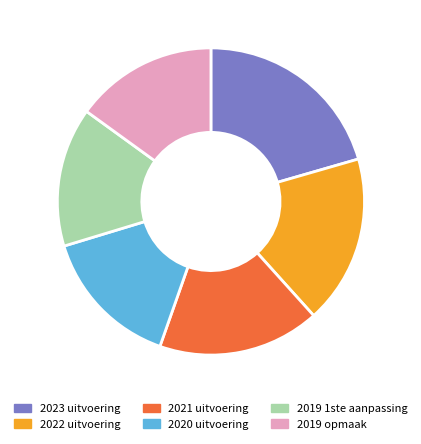

The 2019 1ste aanpassing slice represents 3% of the pie. True or false?

False